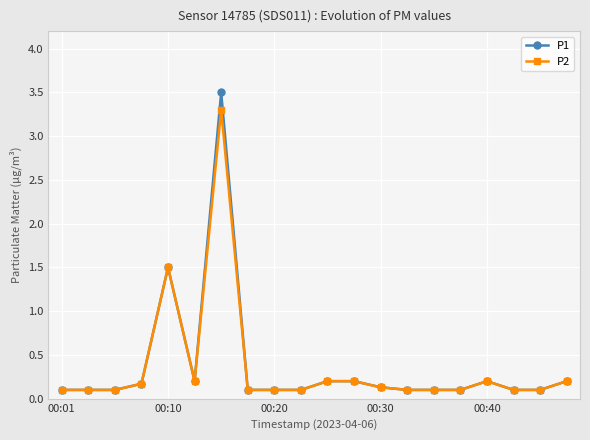

Rank the series by their maximum value, from lowest to highest.

P2, P1